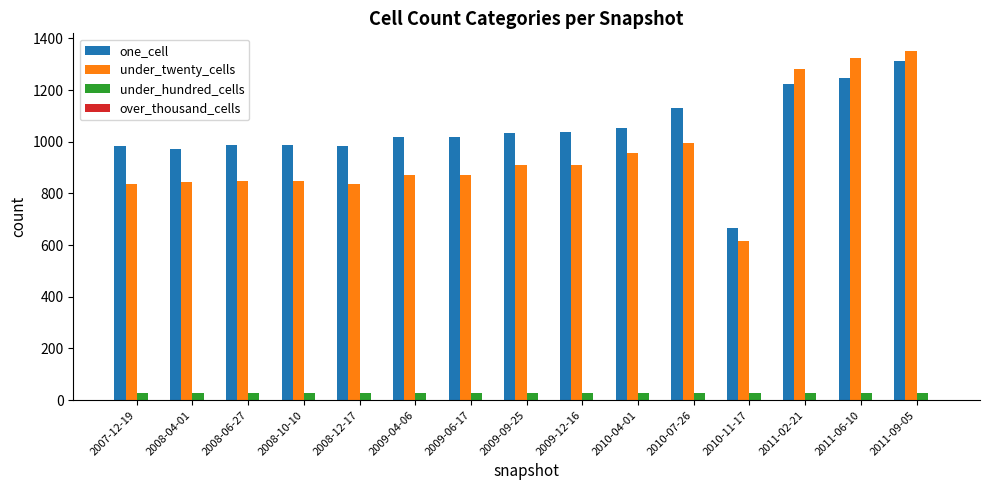

Count the under_hundred_cells values in the range 27 to 28.

15